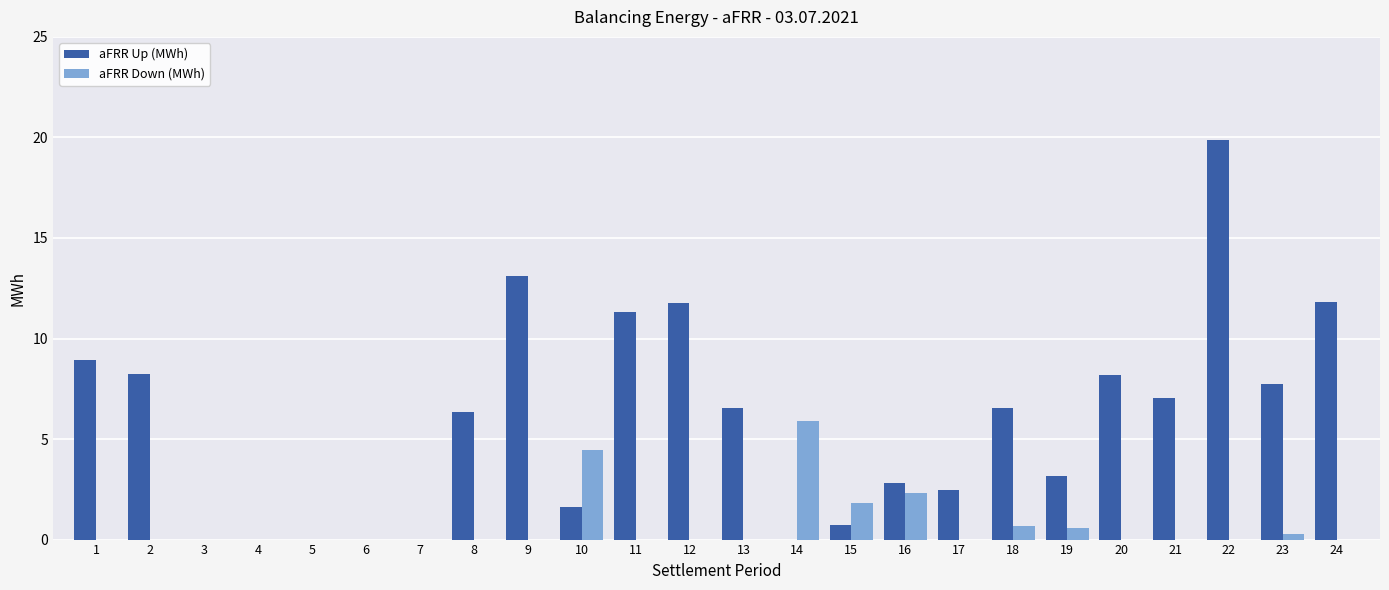

What is the greatest value displayed?

19.9